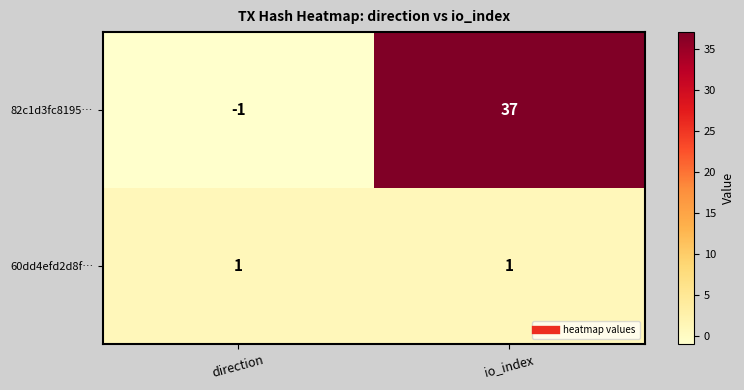

Reading left to right, list all the values displayed in this chart.

82c1d3fc8195…: direction=-1	io_index=37
60dd4efd2d8f…: direction=1	io_index=1